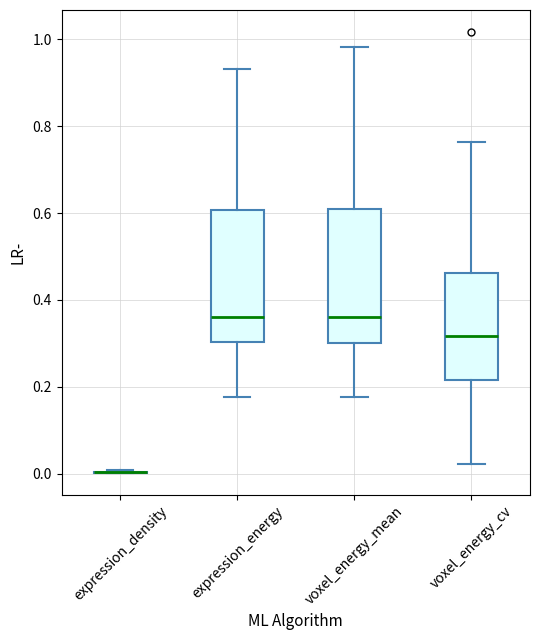

Reading left to right, read every box against the y-axis: the position of its median line, the range the box covers, and the ends of its whiskers. The values are not printed on the chart, so give them approximately, as read against the axis.

expression_density: box collapsed to a line at 0.00, whiskers 0.00 to 0.00
expression_energy: median 0.36, box 0.30 to 0.60, whiskers 0.18 to 0.94
voxel_energy_mean: median 0.36, box 0.30 to 0.60, whiskers 0.18 to 0.98
voxel_energy_cv: median 0.32, box 0.22 to 0.46, whiskers 0.02 to 0.76